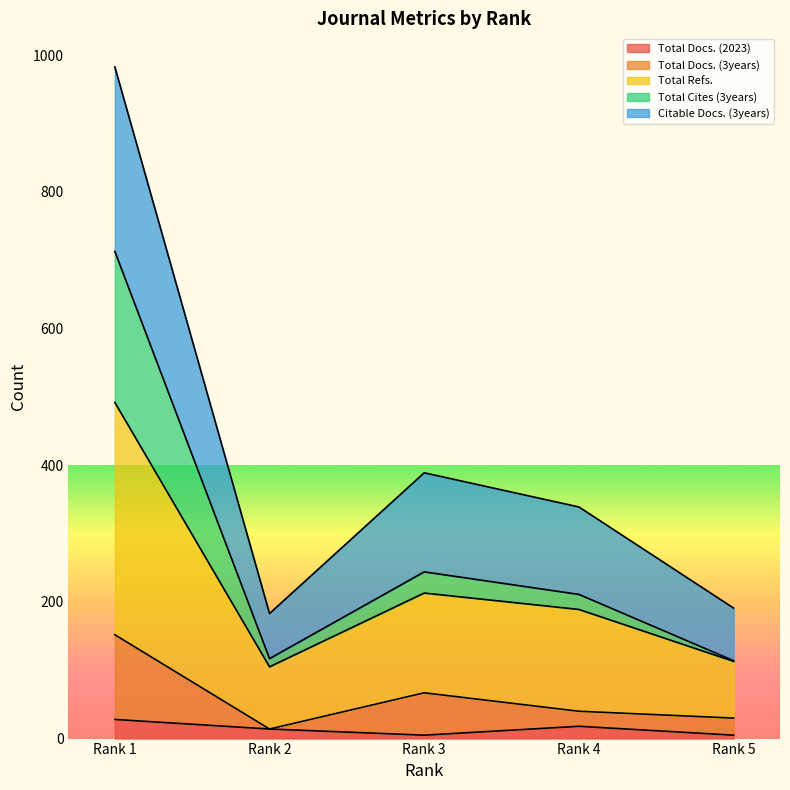

Is the value of Total Docs. (3years) at Rank 3 greater than the value of Total Docs. (2023) at Rank 5?

Yes